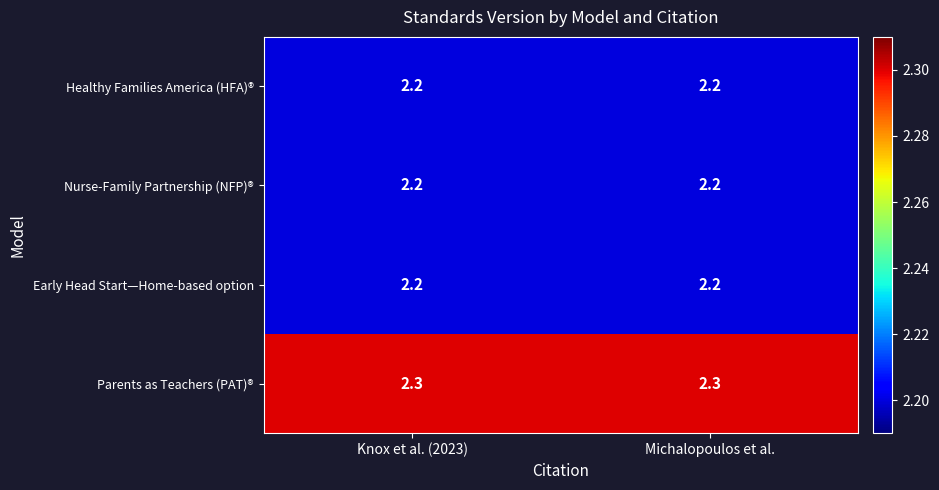

Reading right to left, transcribe all the data shown in this chart.

Healthy Families America (HFA)®: 2.2	2.2
Nurse-Family Partnership (NFP)®: 2.2	2.2
Early Head Start—Home-based option: 2.2	2.2
Parents as Teachers (PAT)®: 2.3	2.3